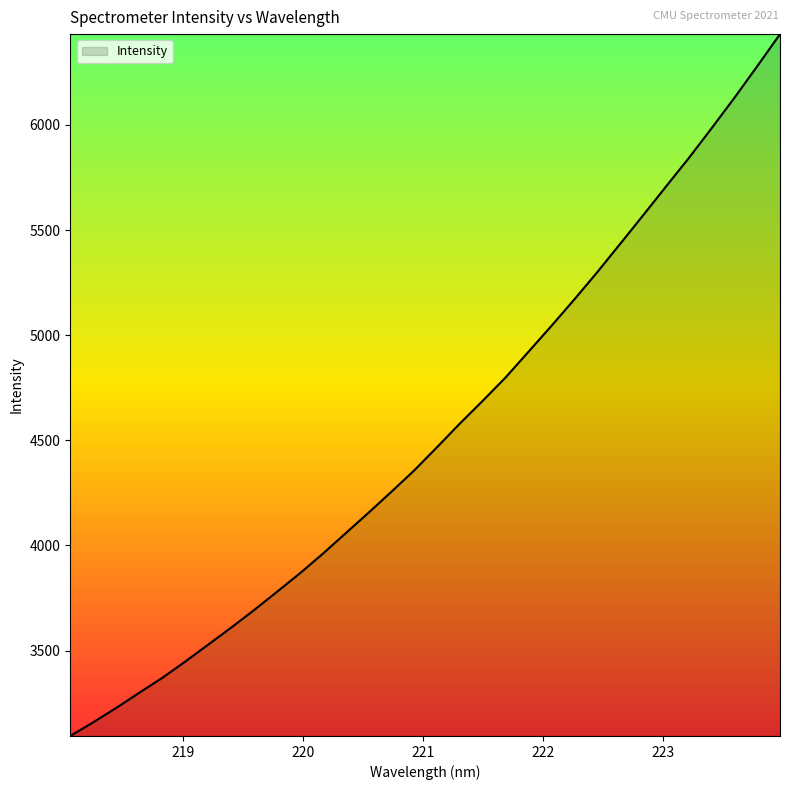

What is the smallest value displayed?

3093.6